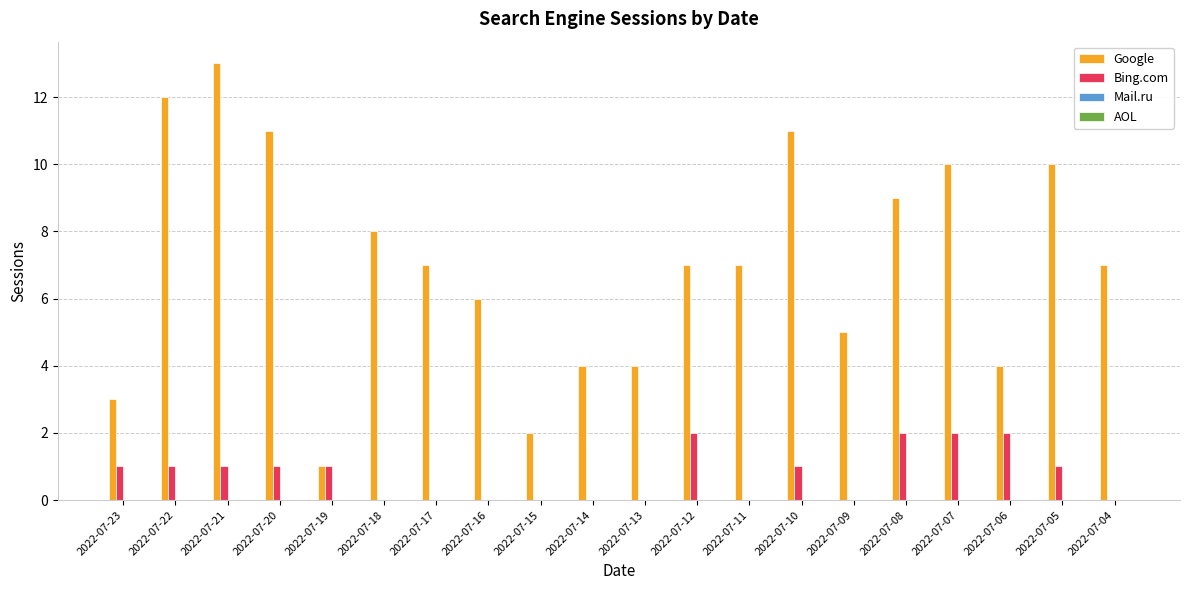

The value of Google at 2022-07-10 is 11. True or false?

True